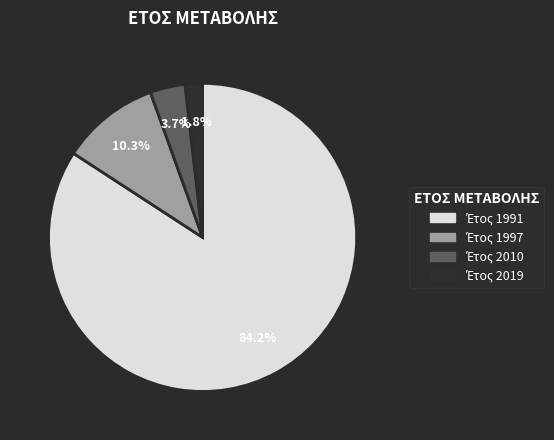

Does any single category account for the majority?

Yes